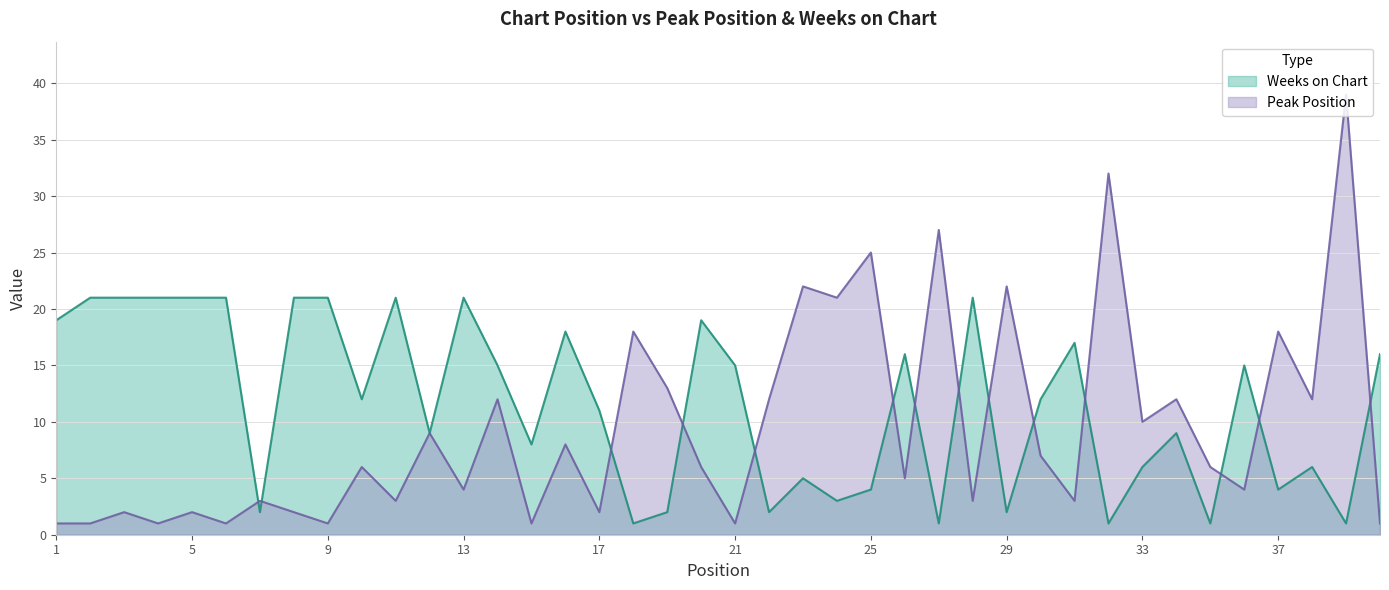

True or false: Peak Position has more than 2 interior local peaks.

True